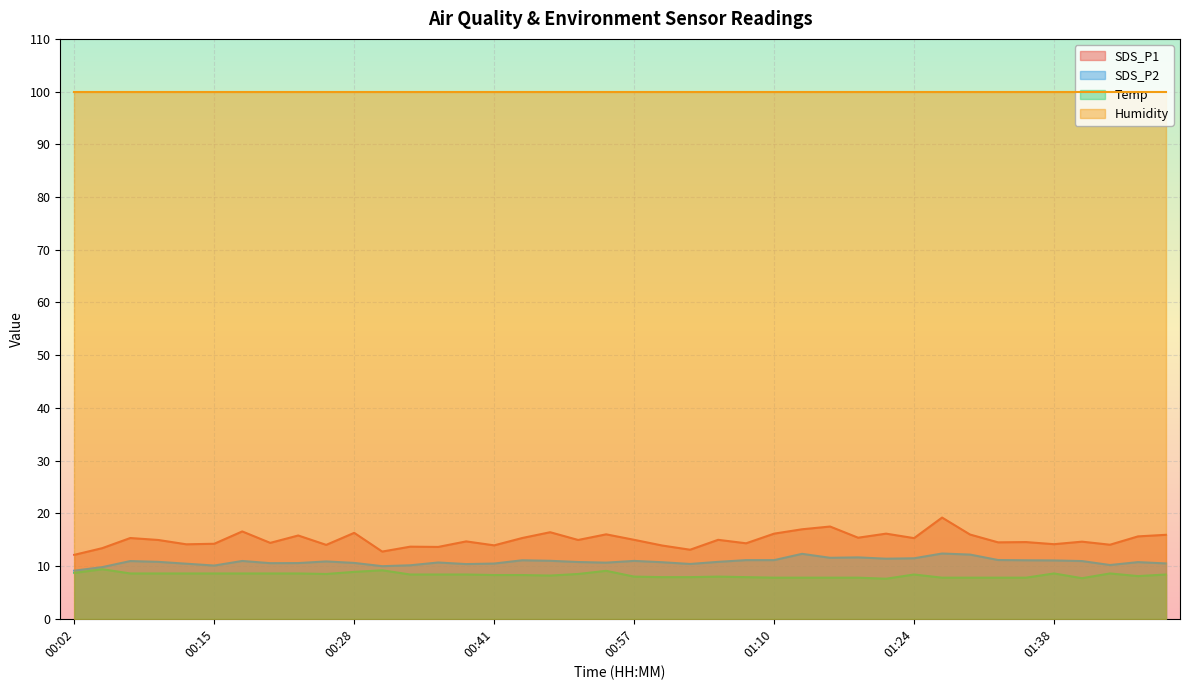

What is the label of the 37th point from the right?

00:10